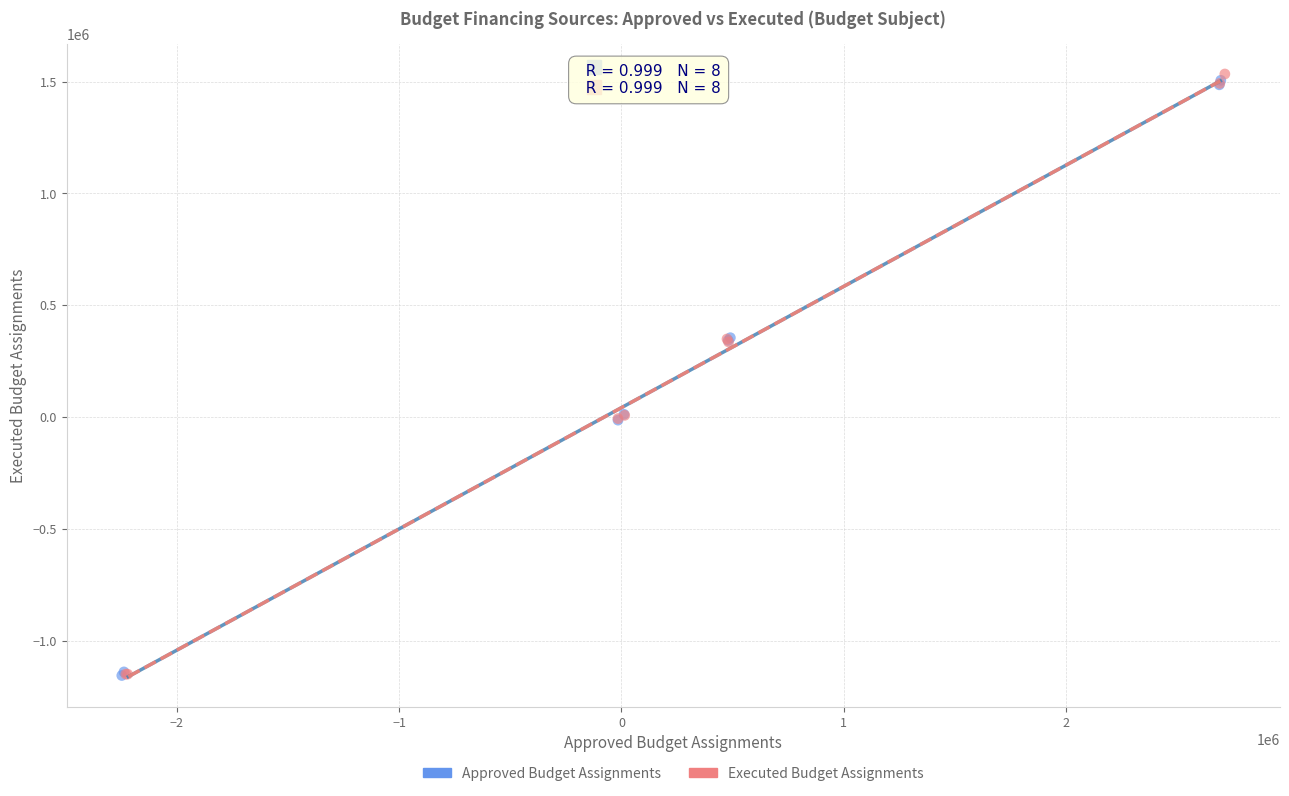

Which series reaches the maximum Y coordinate?

Executed Budget Assignments